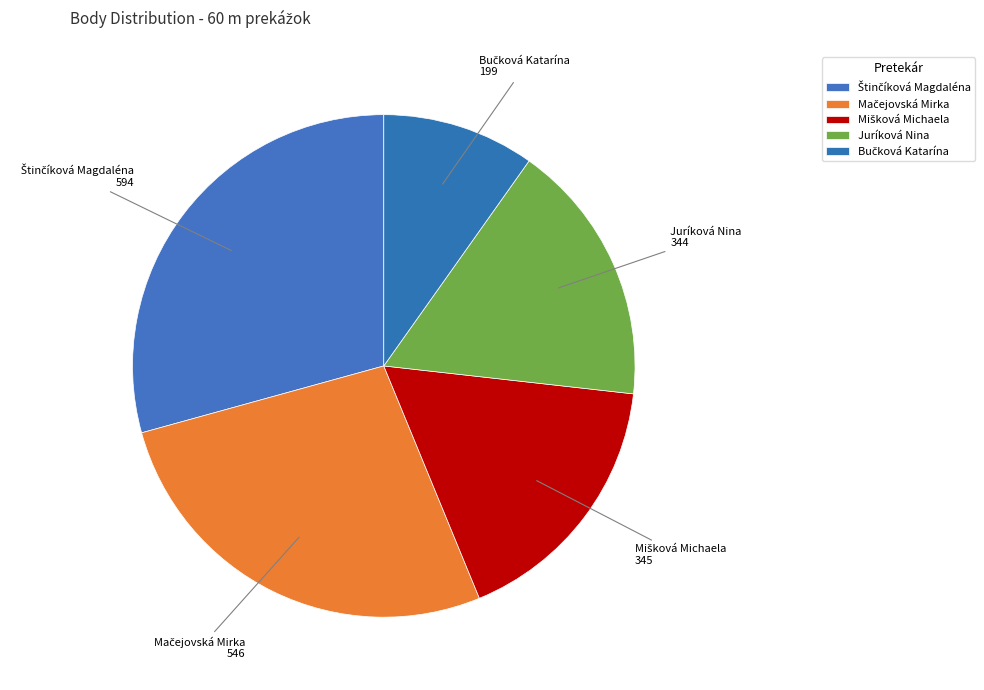

What is the smallest slice in the pie chart?

Bučková Katarína